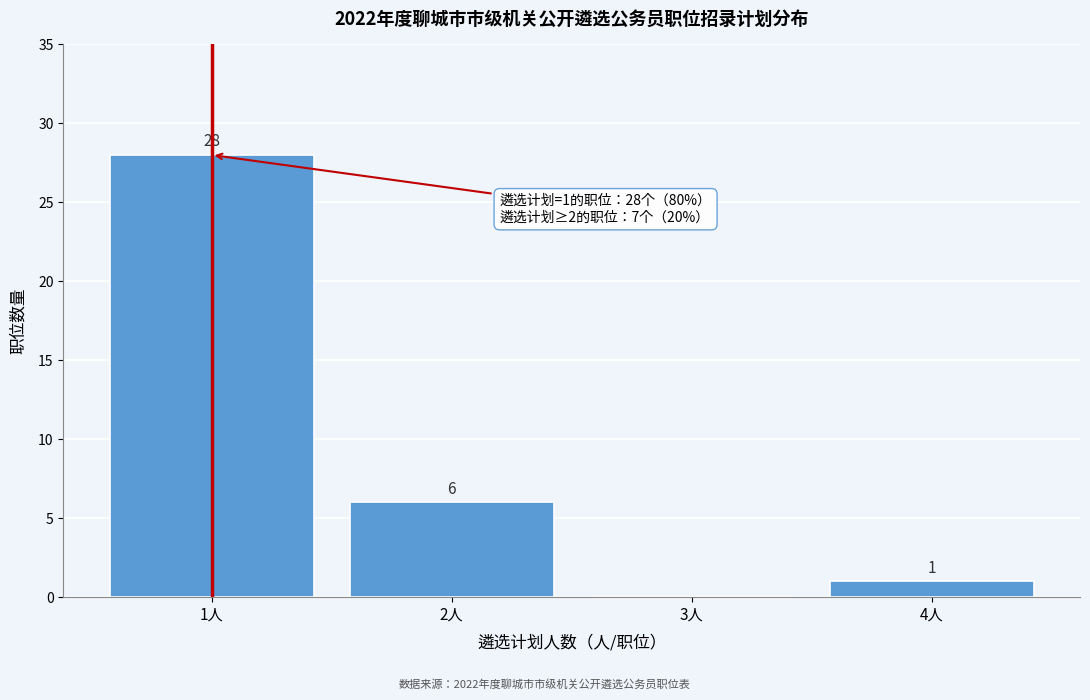

Reading left to right, list all the values displayed in this chart.

1人=28	2人=6	3人=0	4人=1